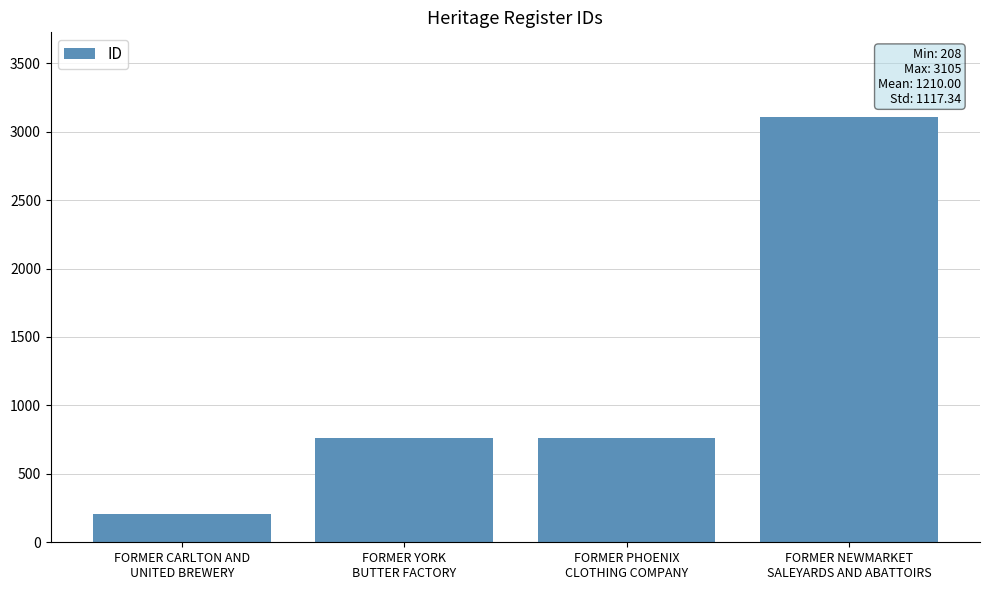

What is the value of the 4th bar from the left?

3105